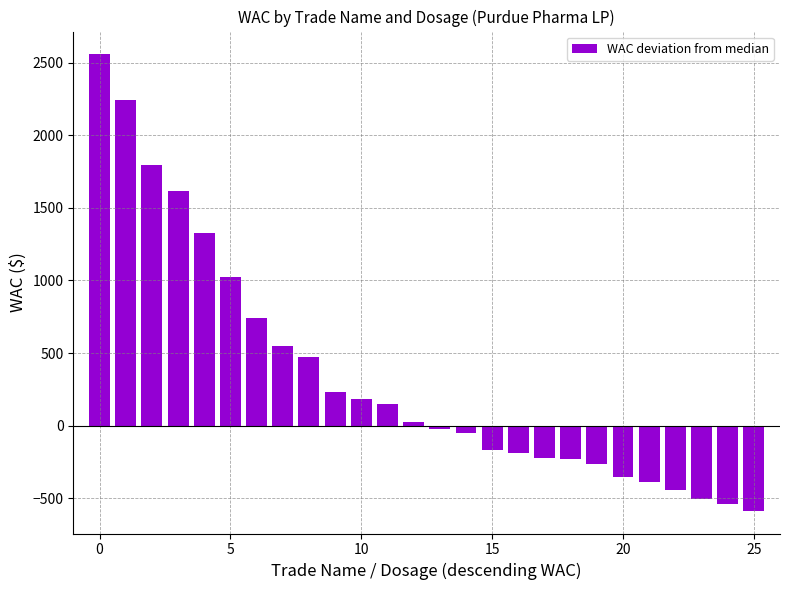

How many values are below 24?

13